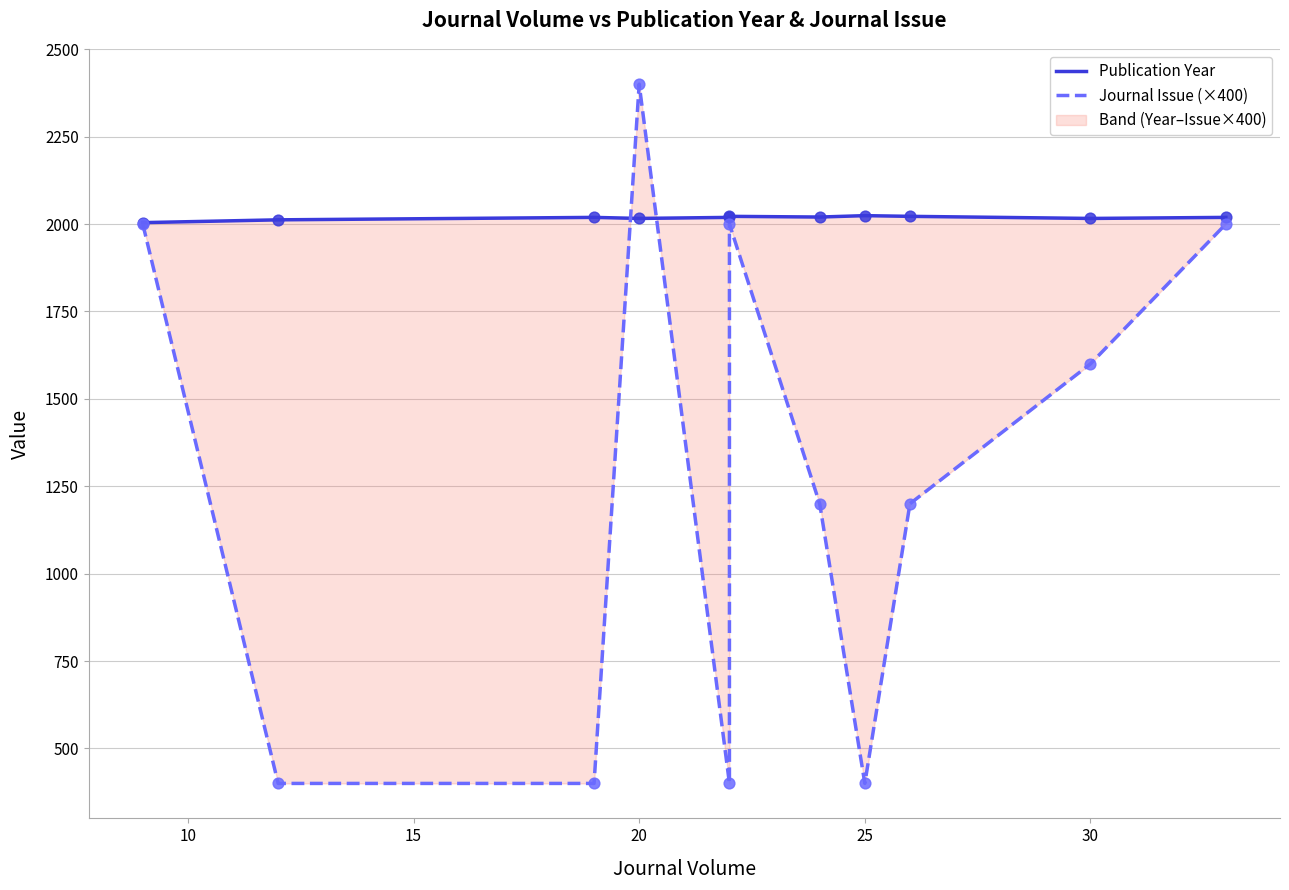

Which series has the largest total across all categories?

Publication Year